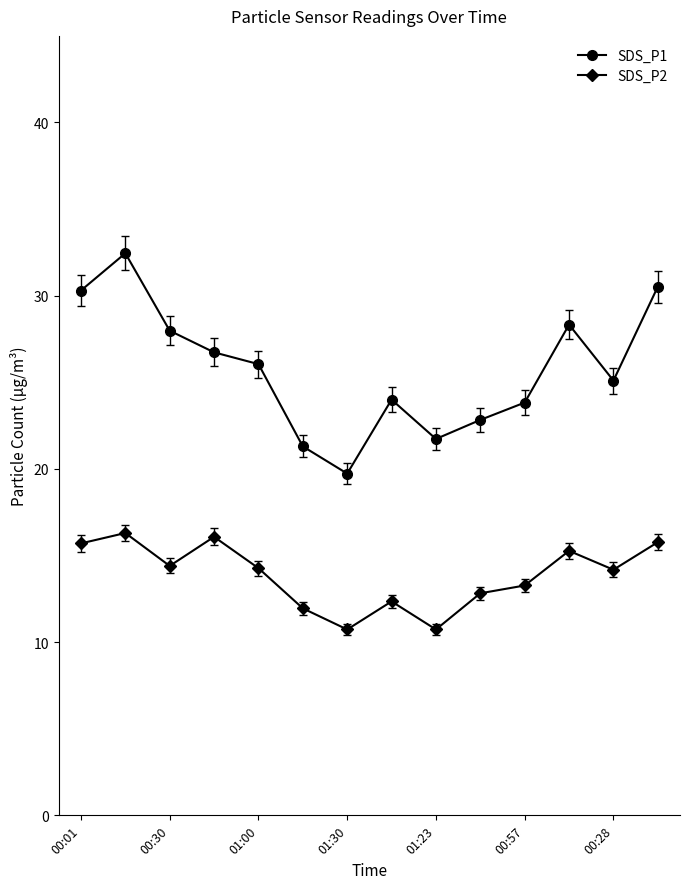

What is the value of the SDS_P1 point at the 14th from the left?

30.5